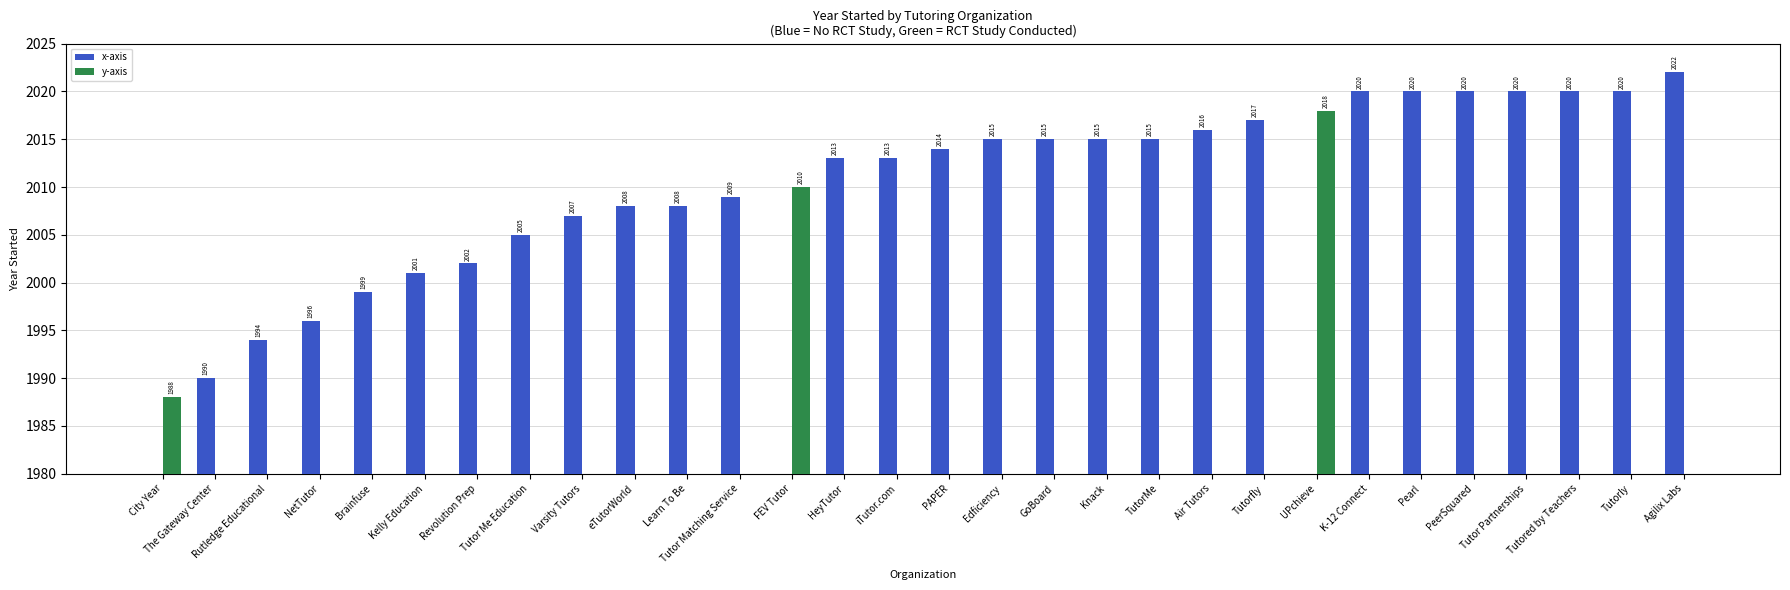

What is the sum of all y-axis values?

6016